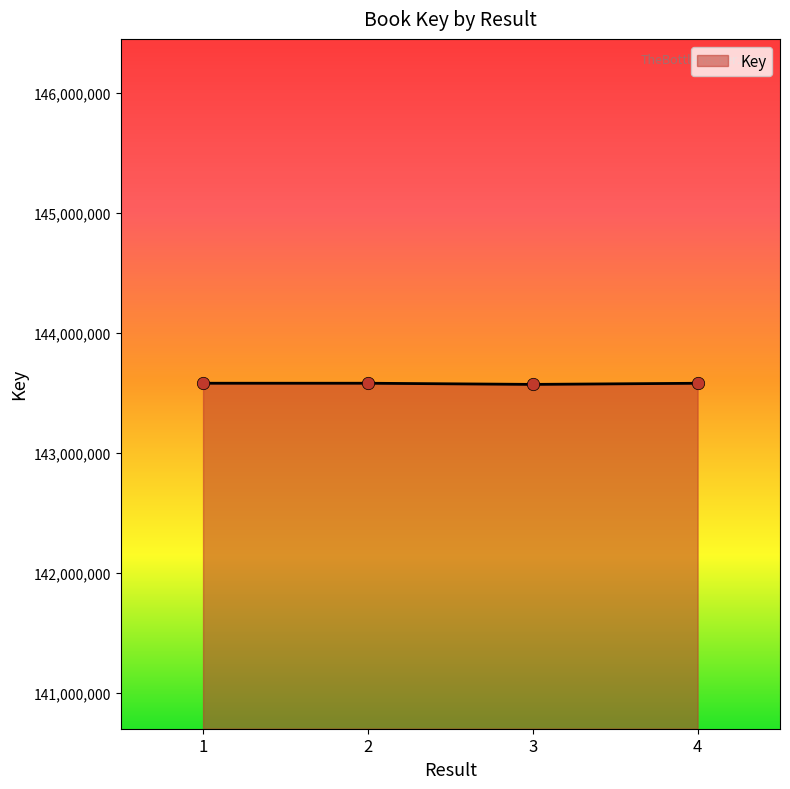

What is the change in value from 2 to 4?

-253